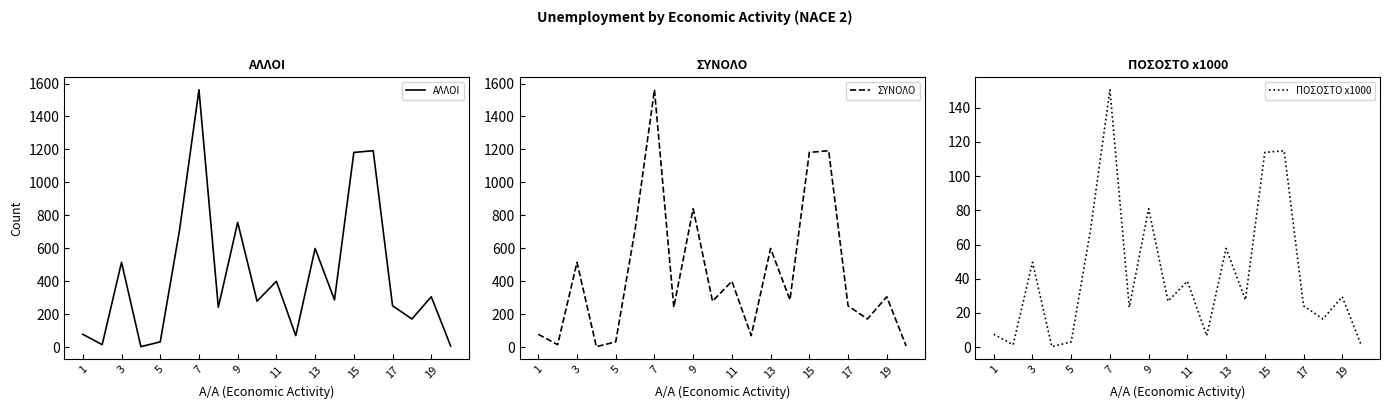

How many categories are shown in the chart?

20